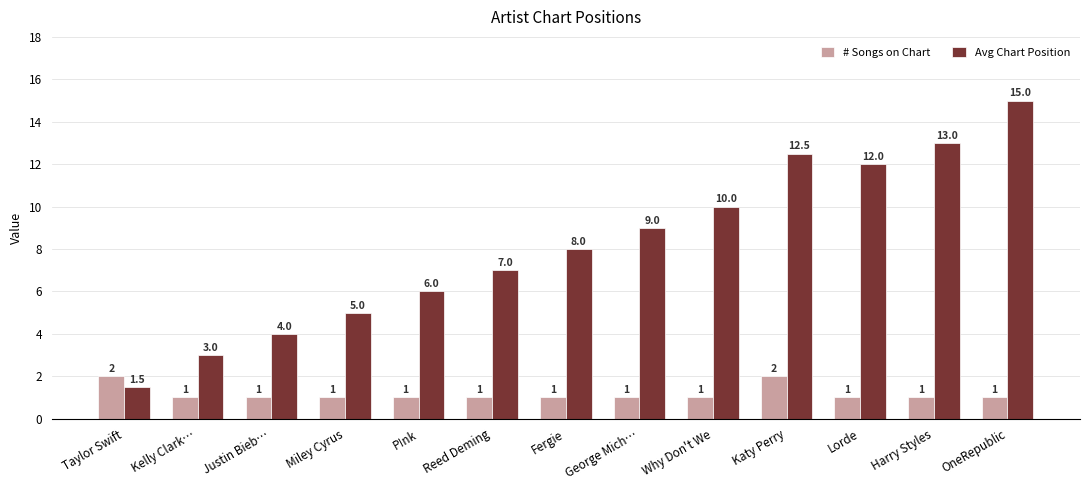

What is the label of the 5th bar from the right?

Why Don't We